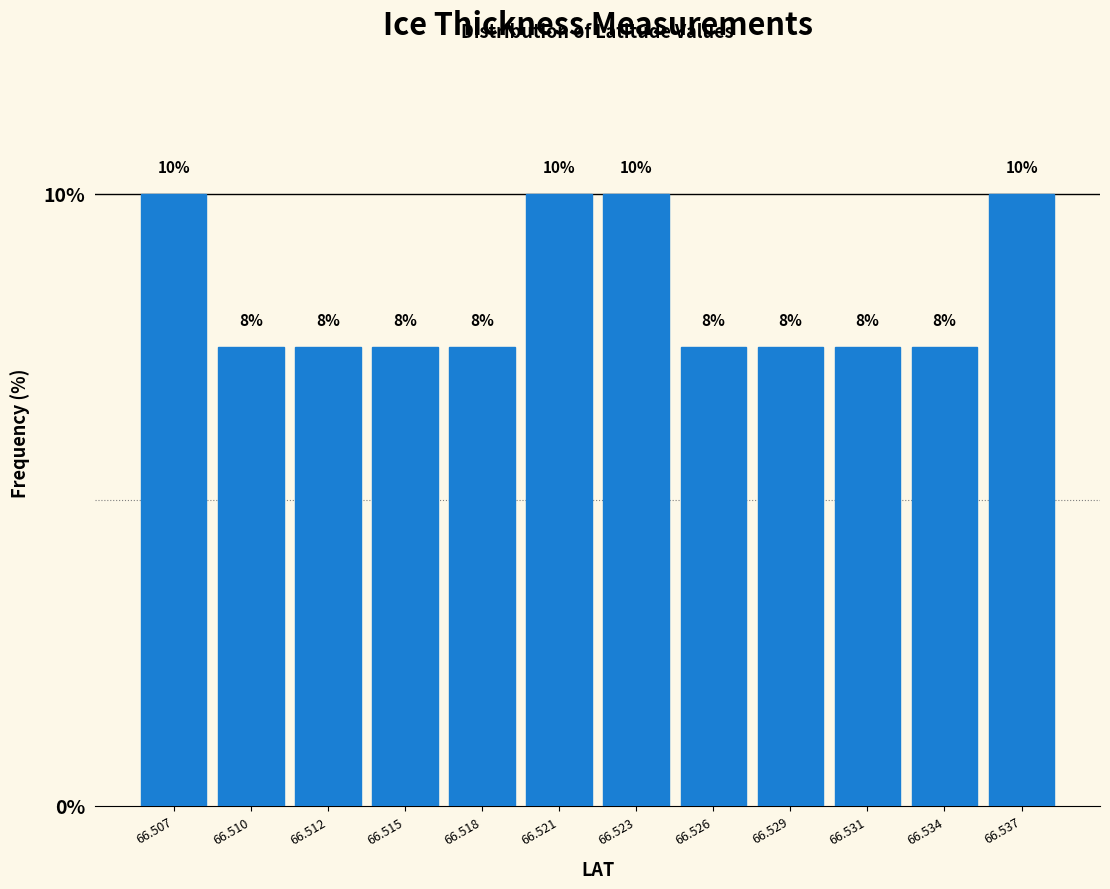

How many bars are there in total?

12